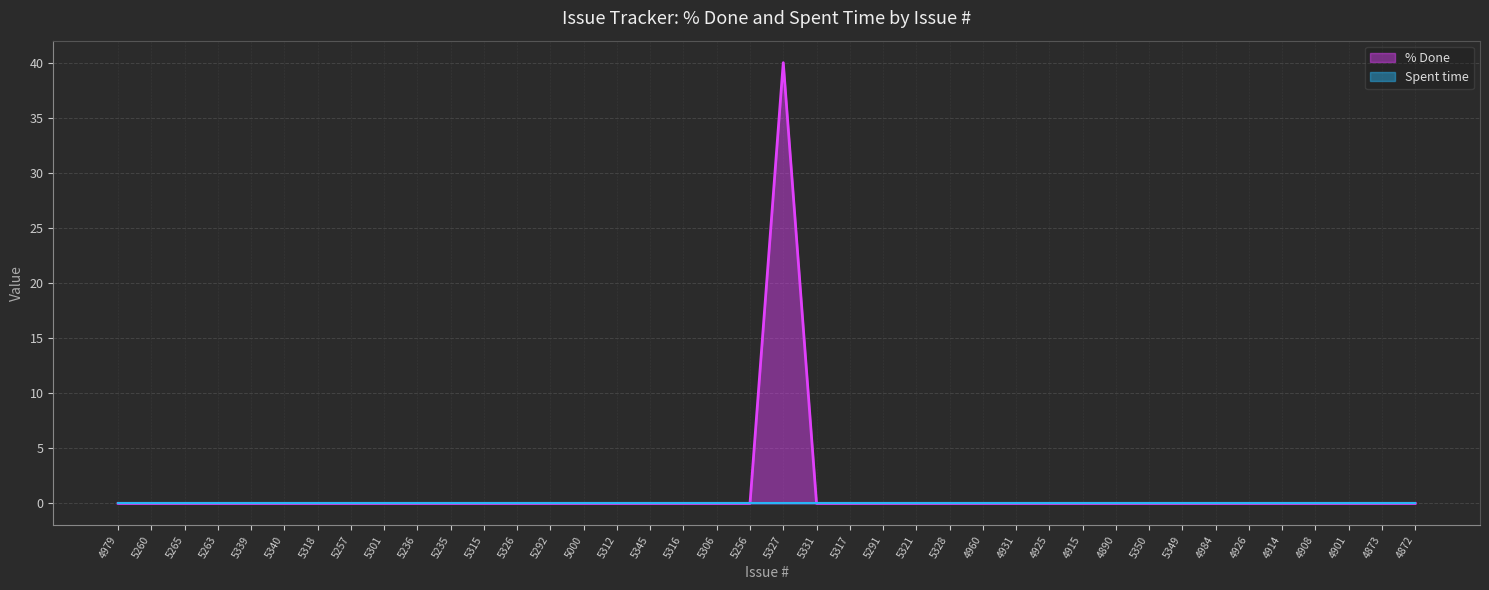

What is the label of the 22nd point from the left?

5331